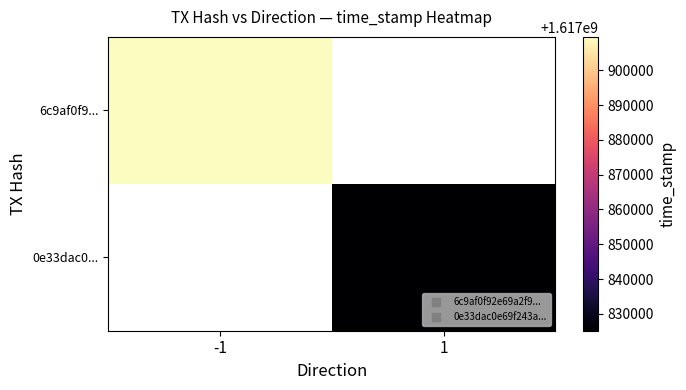

The value of 6c9af0f9... at -1 is 2449222867.8. True or false?

False